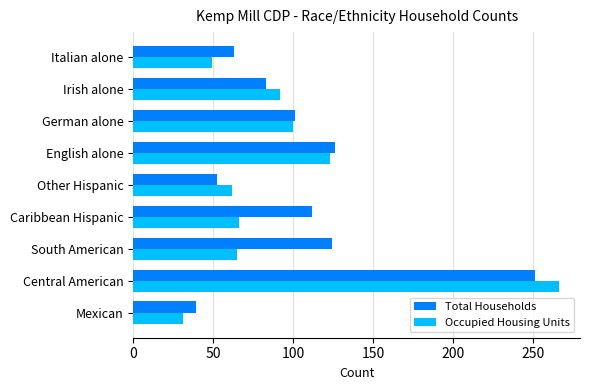

What is the minimum value shown in the chart?

31